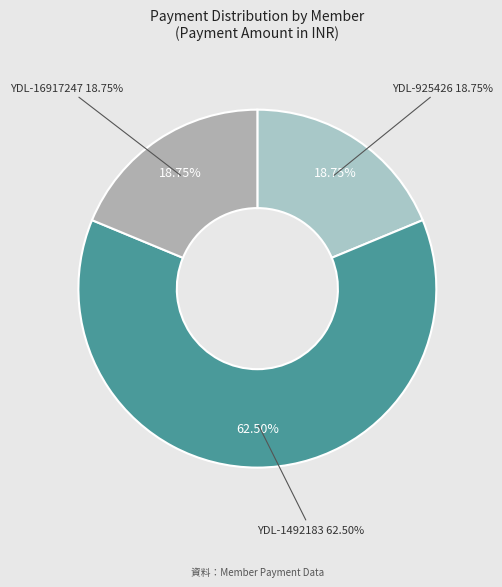

What is the largest slice in the pie chart?

YDL-1492183 (Cash)